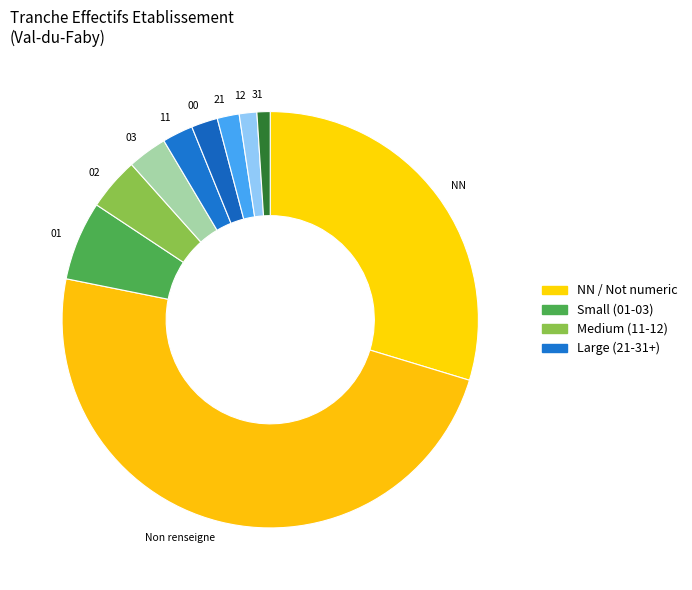

Combined, do 02 and 31 account for over 50%?

No